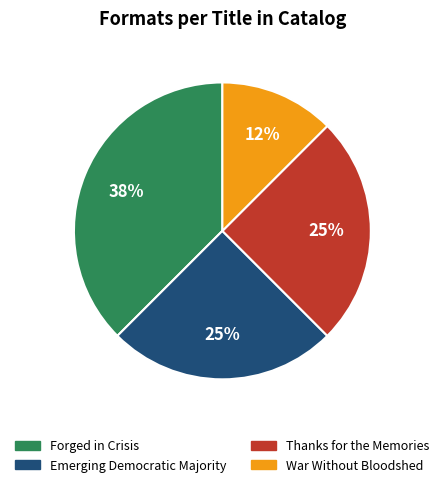

To the nearest percent, what is the average slice percentage?

25%